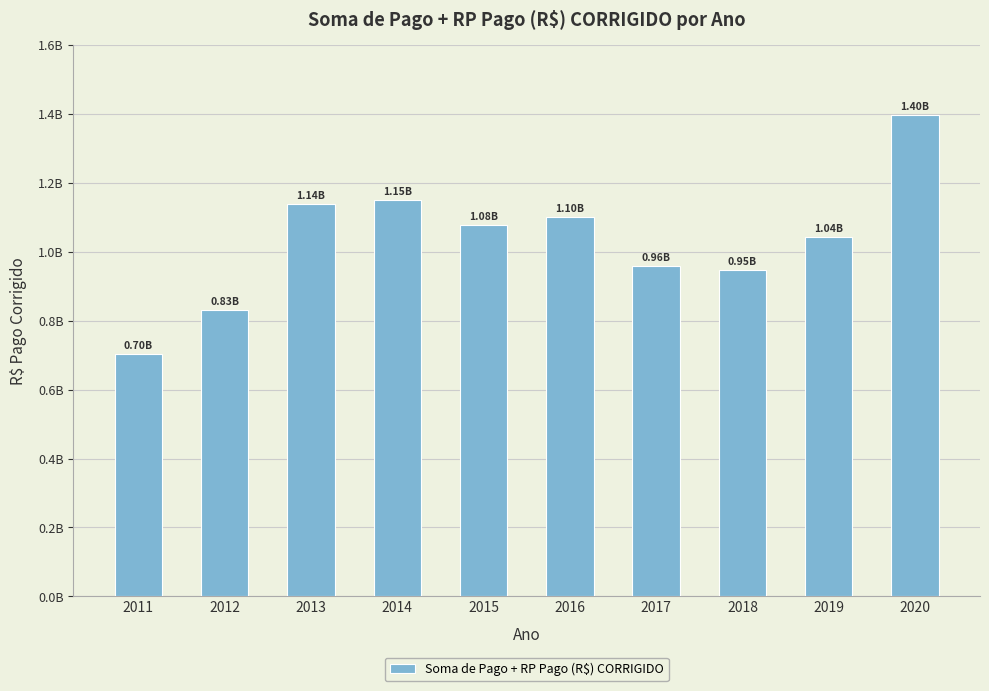

Which has a higher value, 2018 or 2012?

2018